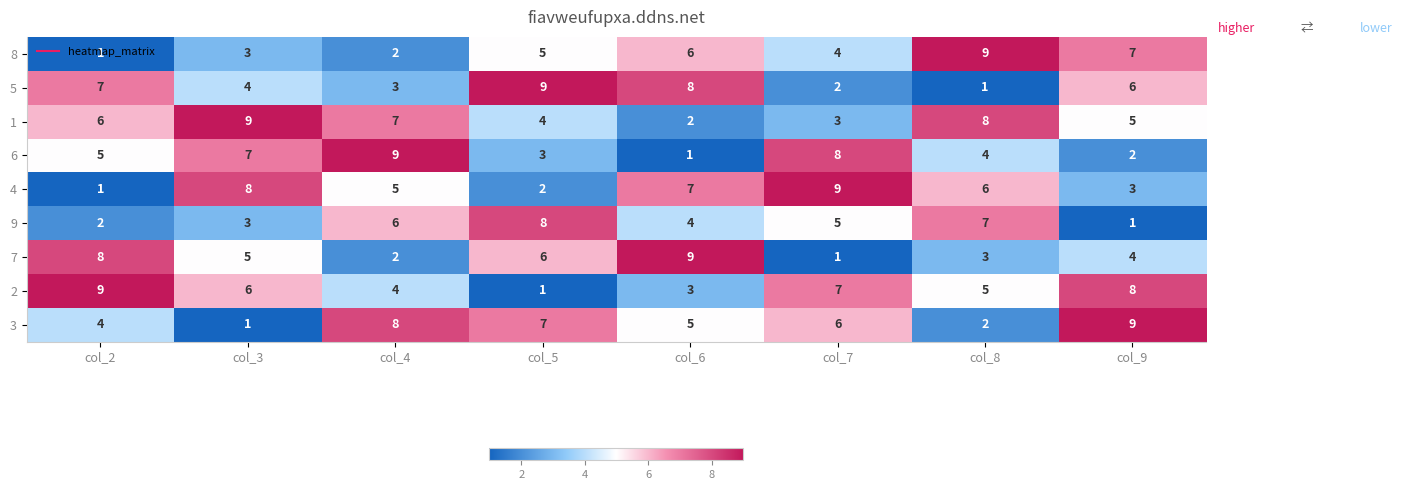

What is the spread (max minus min) of values at col_6?

8